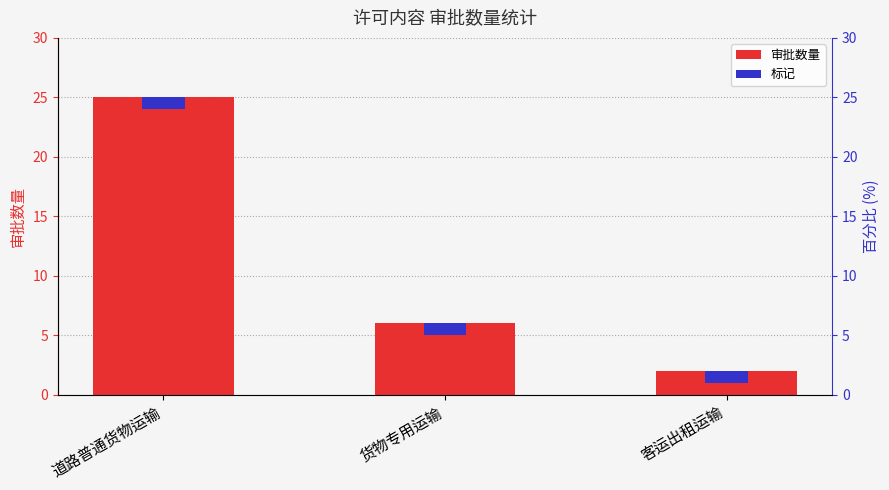

Reading left to right, what are all the values shown in this chart?

25	6	2